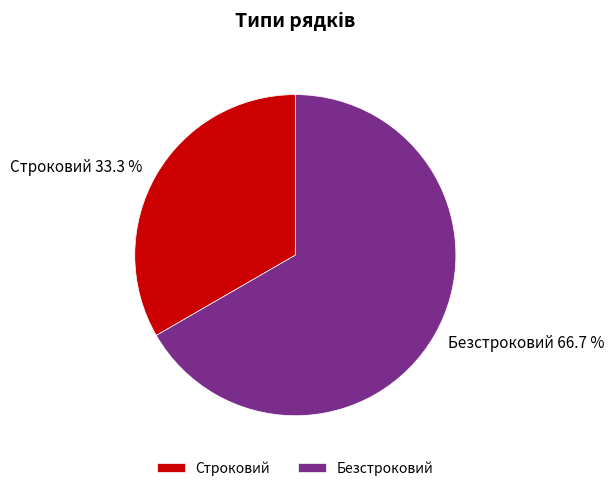

To the nearest percent, what is the combined percentage of Безстроковий and Строковий?

100%